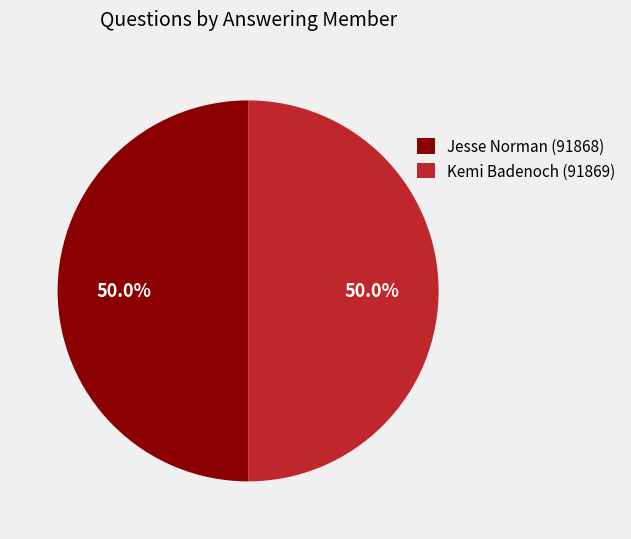

To the nearest percent, what portion does Jesse Norman (91868) represent?

50%